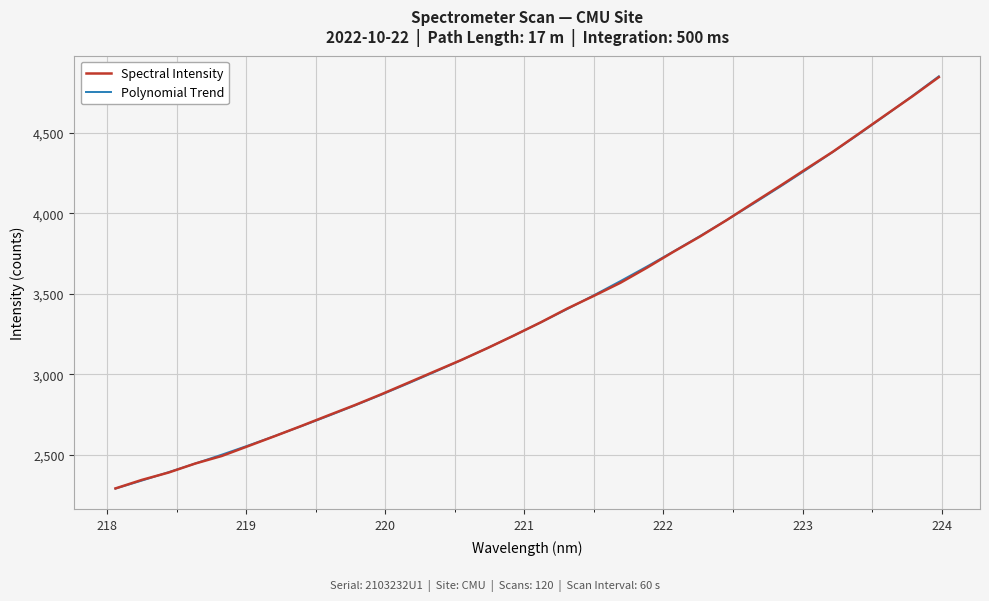

Which series has the widest spread of values?

Polynomial Trend